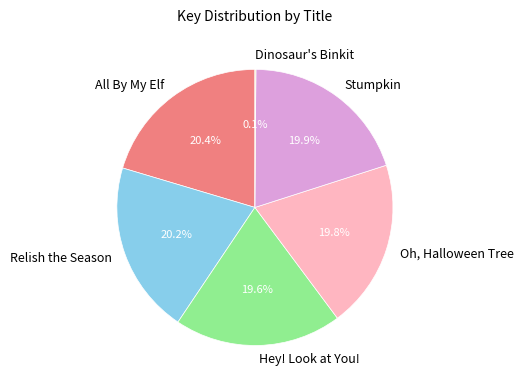

Is All By My Elf the majority of the pie?

No